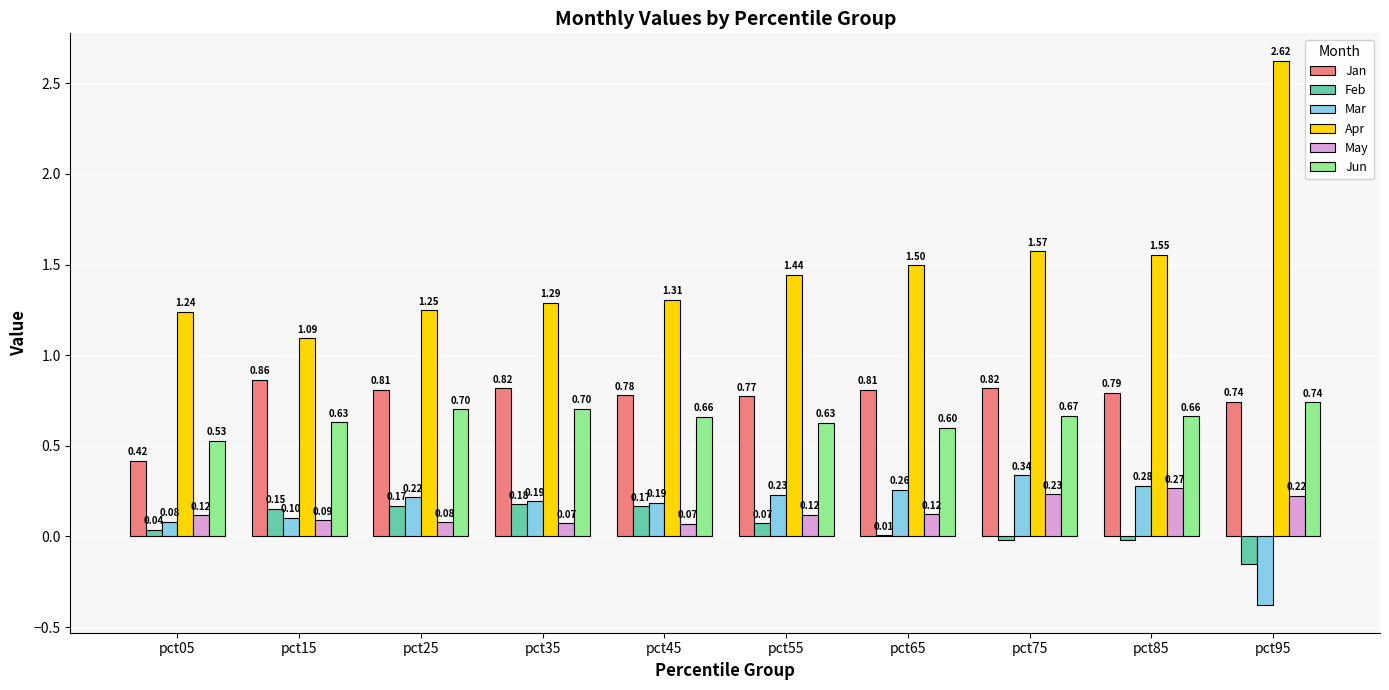

Is the value of Feb at pct45 greater than the value of Jan at pct05?

No